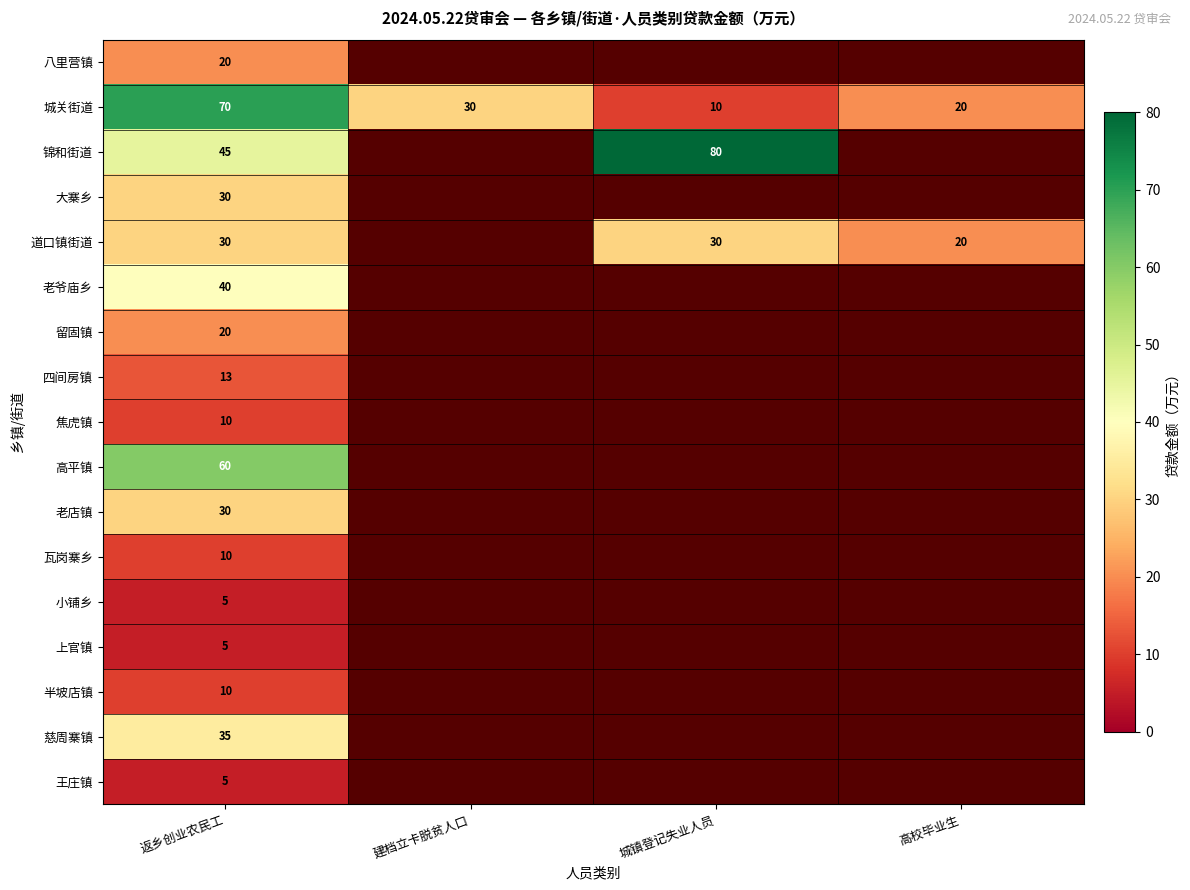

Is it true that 上官镇 equals 5 at 返乡创业农民工?

True